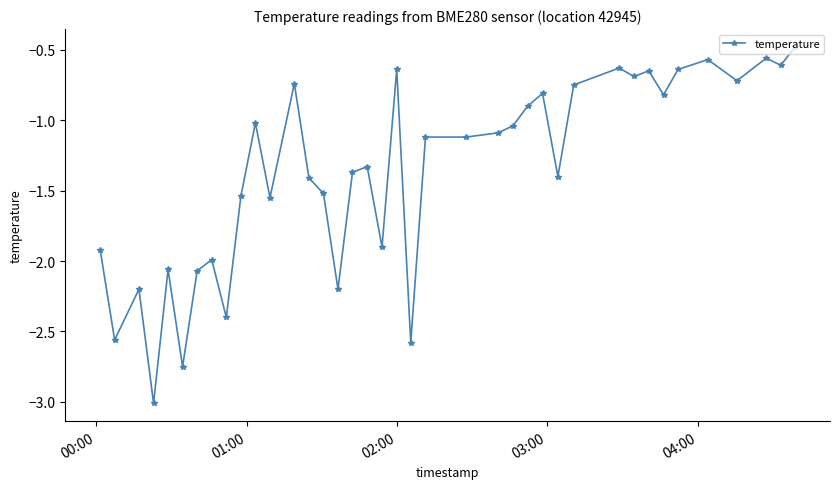

What is the smallest value displayed?

-3.0